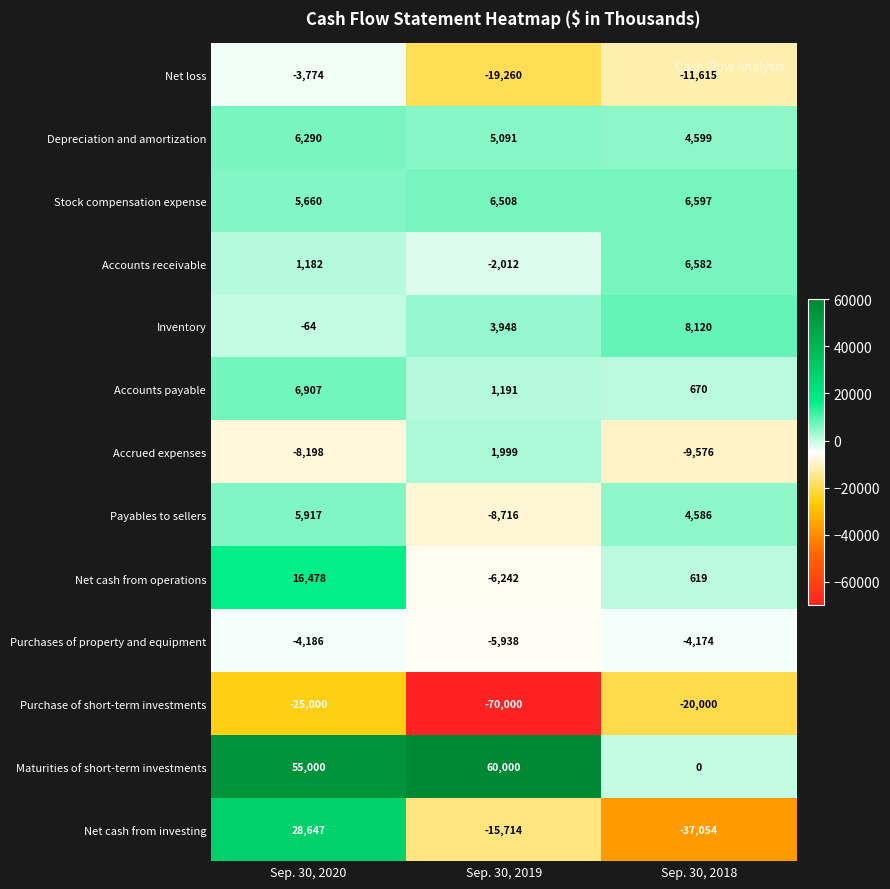

Which category has the highest value across all series?

Sep. 30, 2019